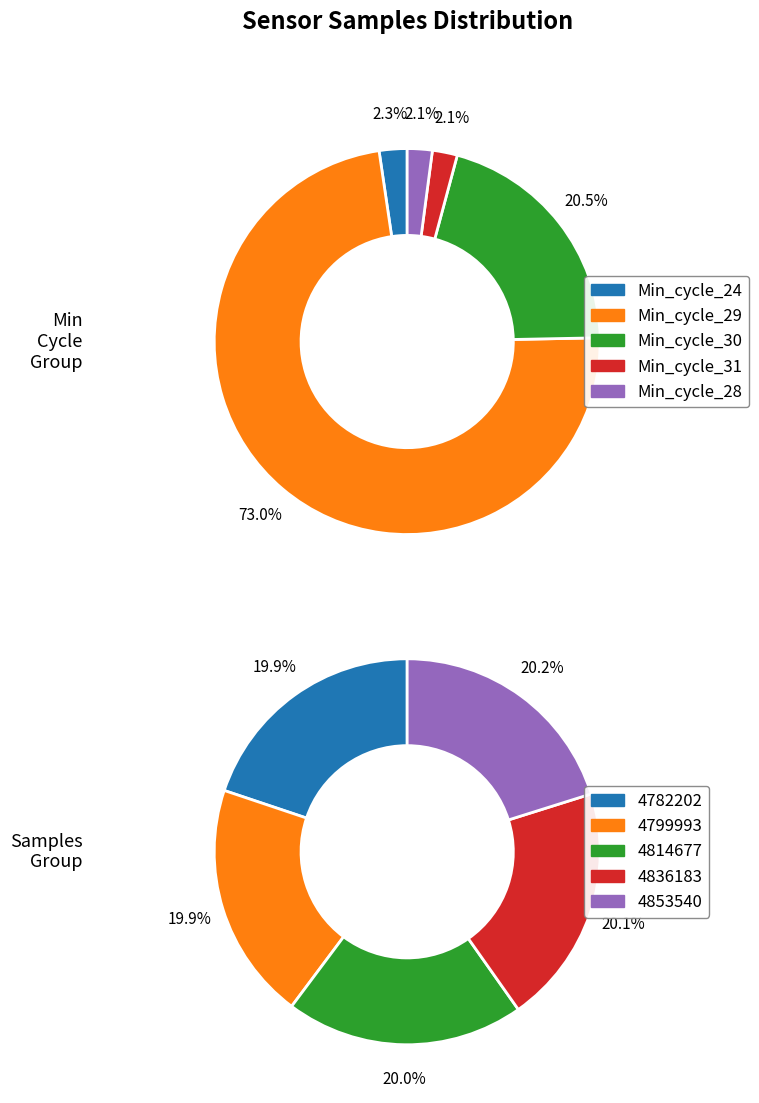

Is there a majority slice in this chart?

Yes